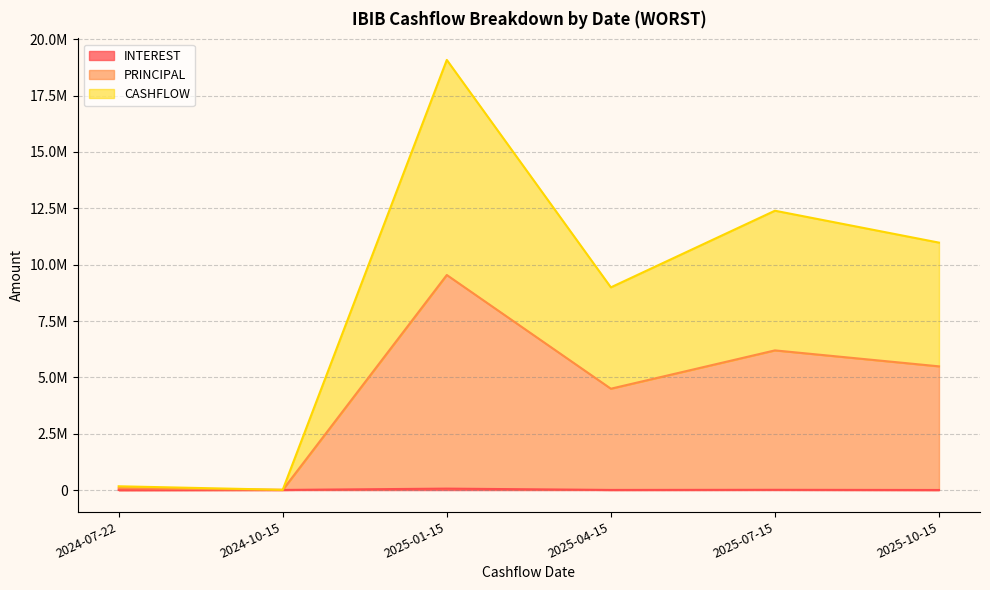

Where is the first local maximum for CASHFLOW?

2025-01-15